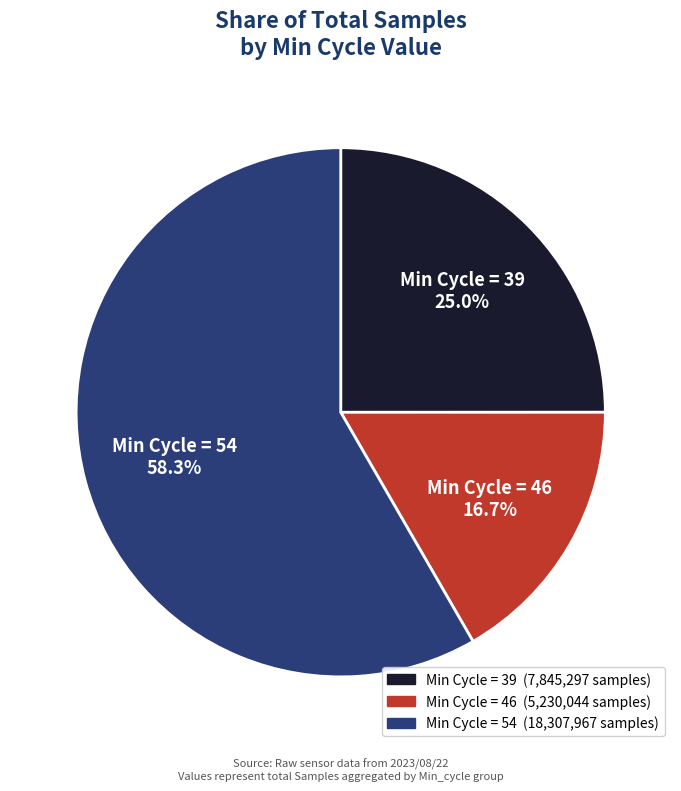

Is there a majority slice in this chart?

Yes